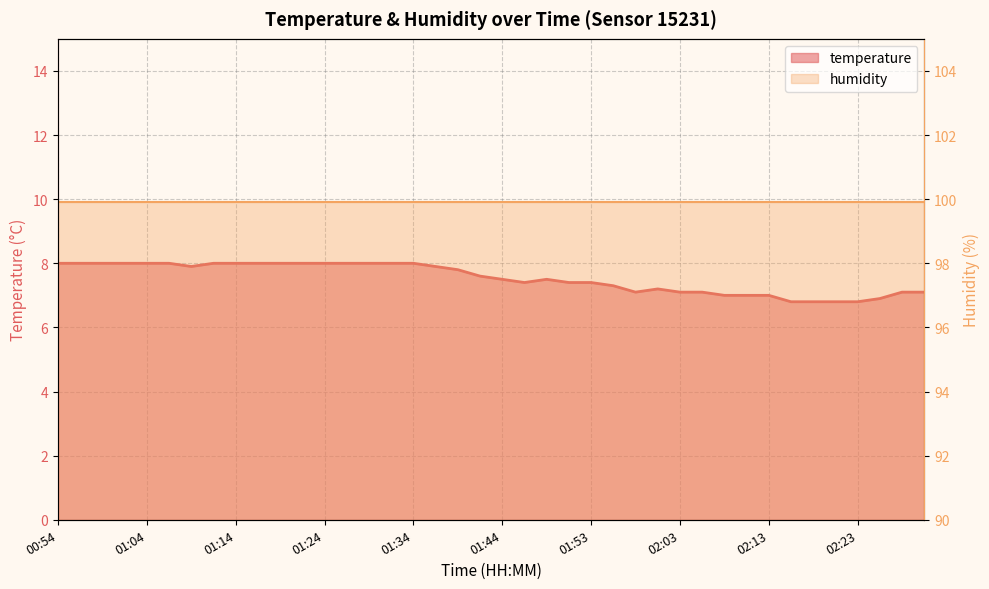

Does the chart display data point markers on the line(s)?

No